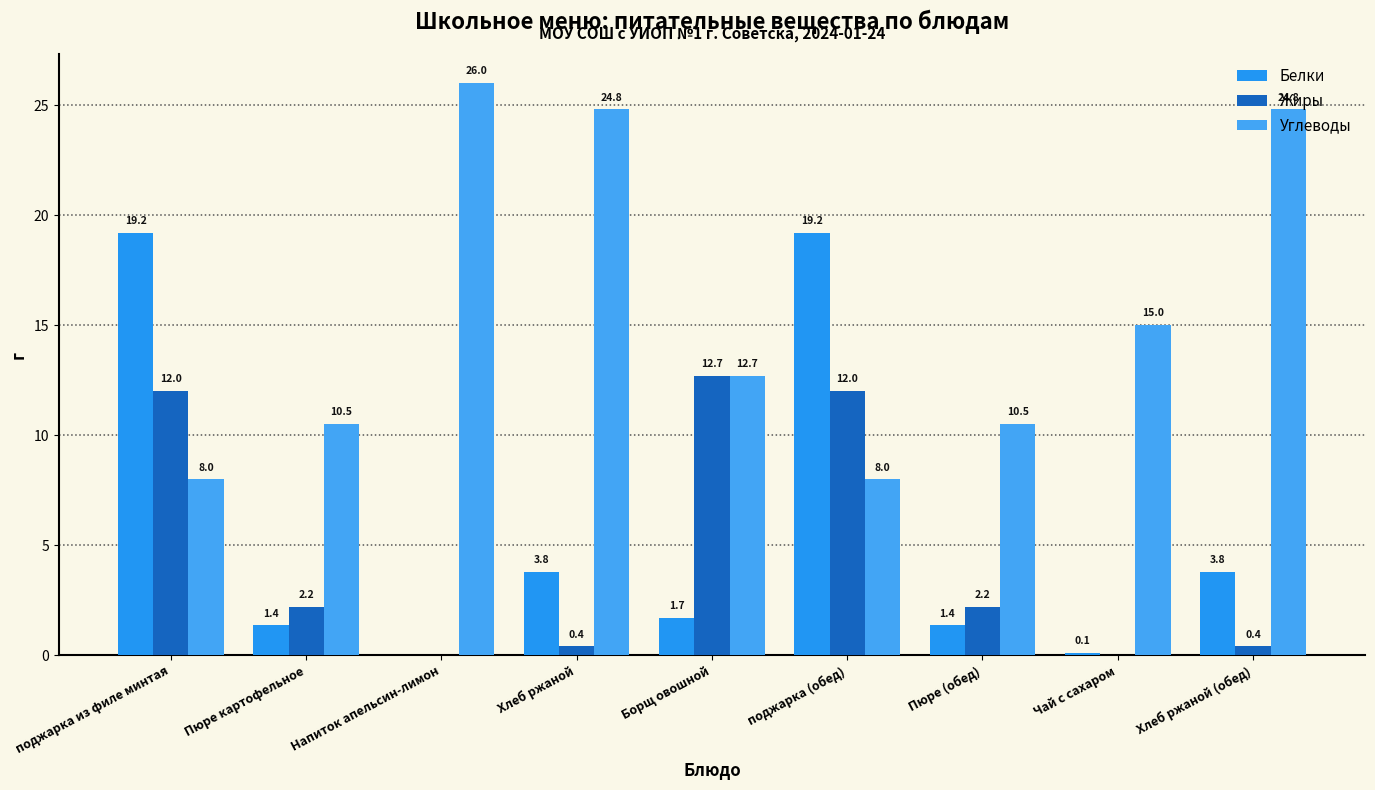

What are all the series names shown in the legend?

Белки, Жиры, Углеводы